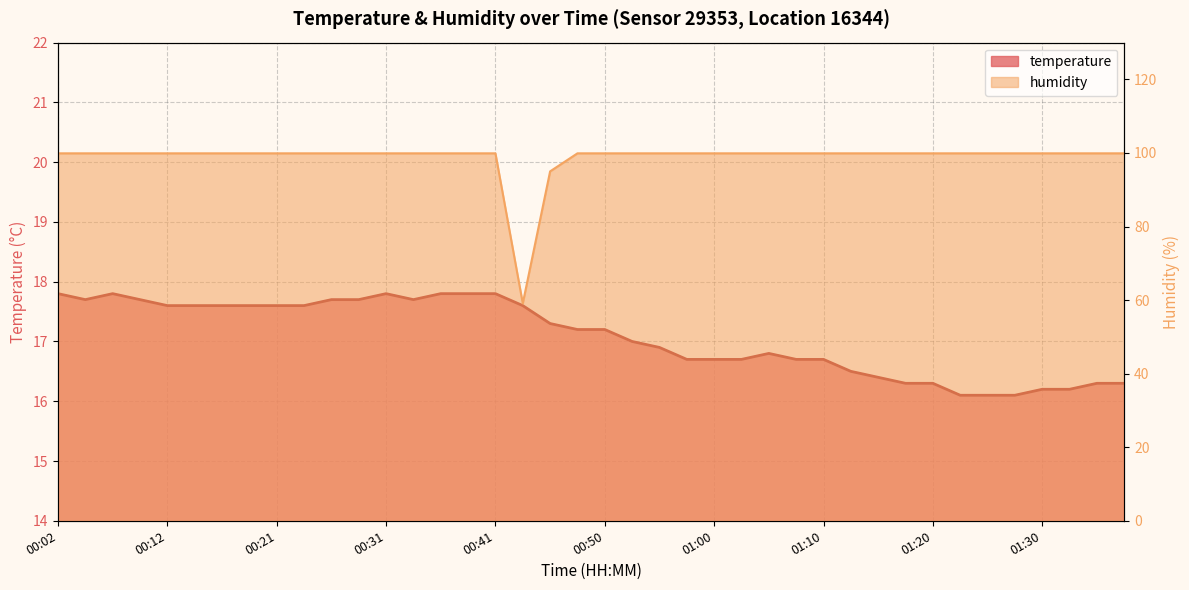

True or false: humidity and temperature intersect in this chart.

False